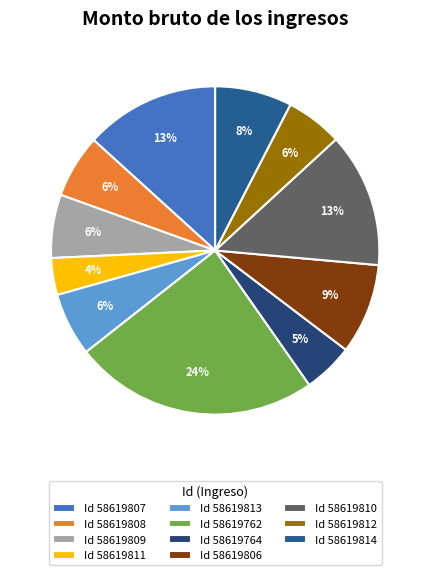

Which slice is the smallest?

Id 58619811